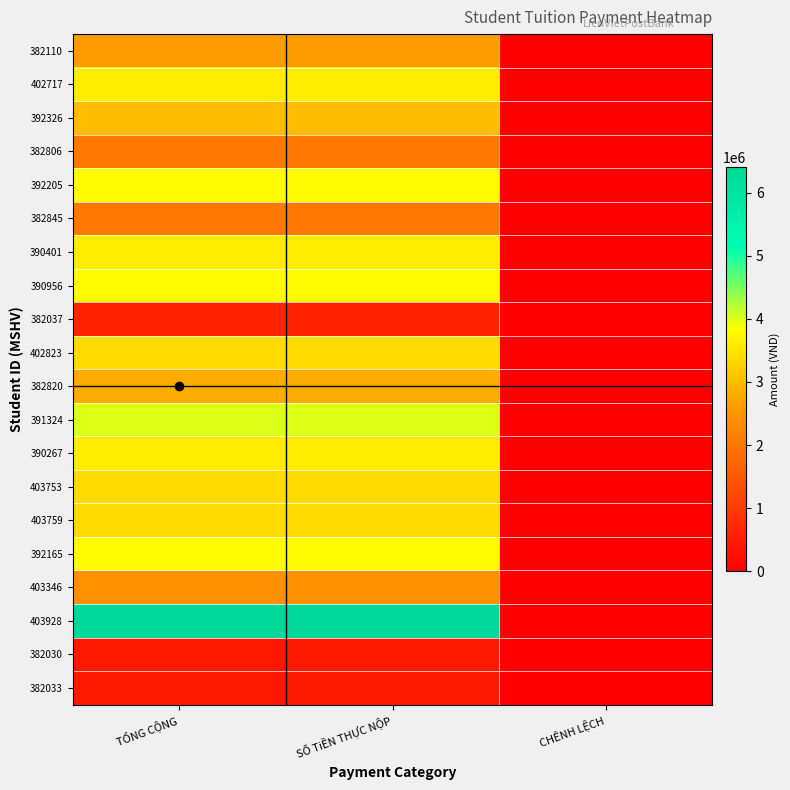

Which series has the largest total across all categories?

403928